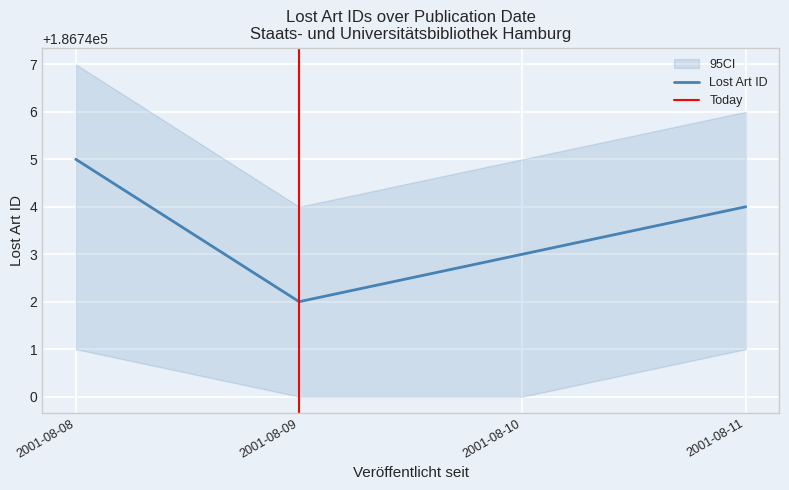

Does the chart display data point markers on the line(s)?

No